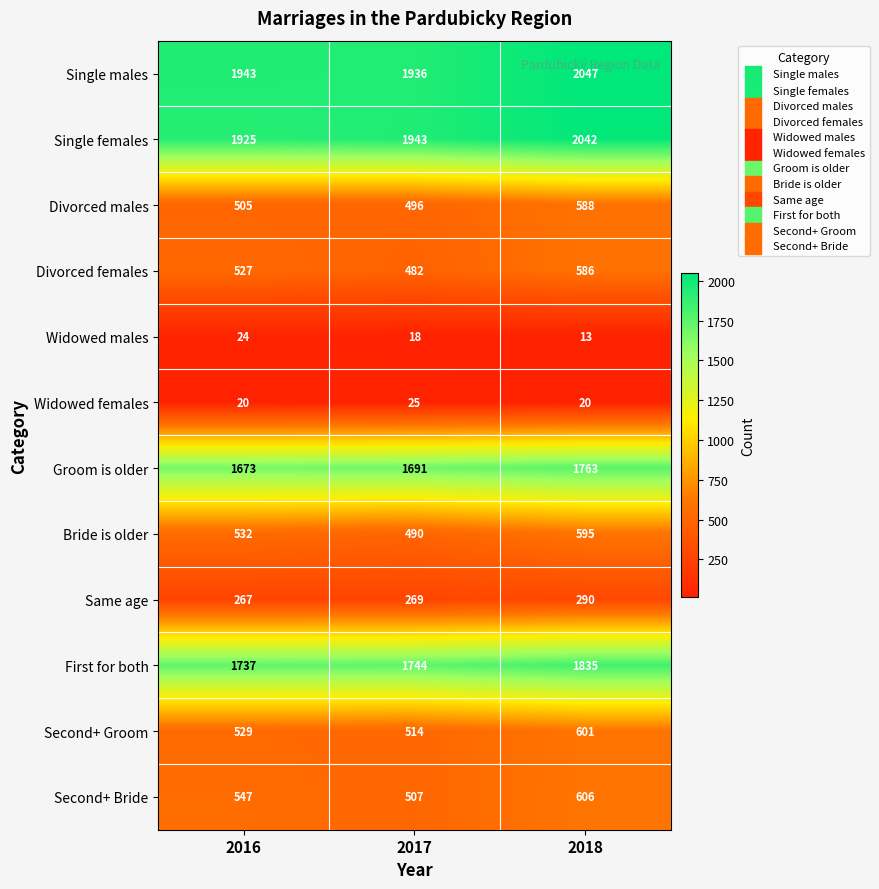

At which category does the chart reach its peak across all series?

2018